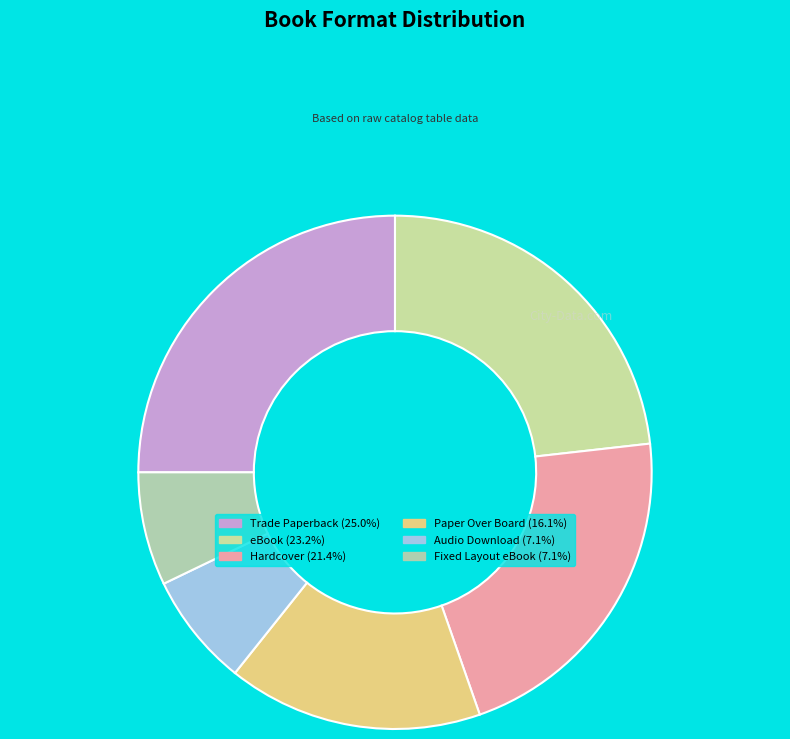

Is it true that Trade Paperback is 33% of the pie?

False